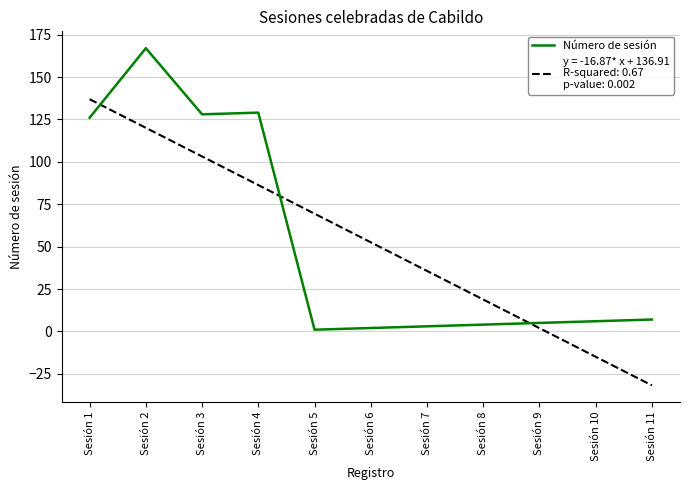

What is the minimum value shown in the chart?

-31.8